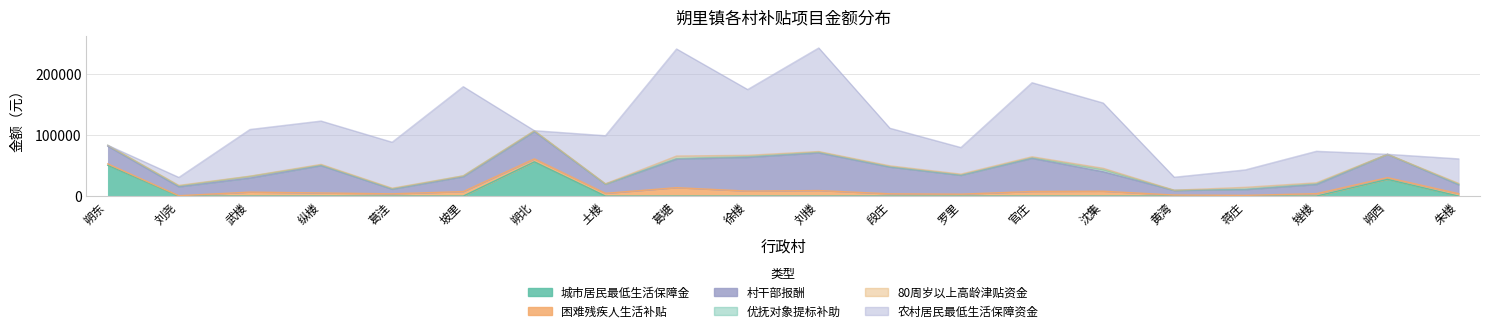

Reading left to right, extract all data points from this chart.

城市居民最低生活保障金: 50250.0	0.0	0.0	0.0	0.0	0.0	55908.0	0.0	0.0	0.0	0.0	0.0	0.0	0.0	0.0	0.0	0.0	0.0	27279.0	0.0
困难残疾人生活补贴: 2256.0	564.0	6486.0	5076.0	3666.0	7332.0	4794.0	4512.0	13724.0	8084.0	9024.0	3666.0	3102.0	7520.0	7896.0	1692.0	1128.0	3948.0	2820.0	3948.0
村干部报酬: 28892.0	14521.0	22883.5	44538.0	7423.0	24278.5	44446.0	14846.0	46547.5	54985.0	61393.5	43536.7	30706.5	53970.5	31701.5	7423.0	9432.5	14846.0	37924.5	14446.0
优抚对象提标补助: 1429.0	1404.0	2770.0	976.0	839.0	1233.0	1177.0	59.0	1478.0	1451.0	1329.0	823.0	533.0	1147.0	3518.0	205.0	852.0	1445.0	156.0	1046.0
80周岁以上高龄津贴资金: 0.0	945.0	405.0	1125.0	945.0	270.0	405.0	675.0	3615.0	2025.0	945.0	1350.0	1485.0	1530.0	2250.0	270.0	2880.0	1440.0	0.0	1305.0
农村居民最低生活保障资金: 0.0	12957.0	76071.0	70684.0	74969.0	145367.0	0.0	78390.0	174646.0	107268.0	168951.0	61323.0	43331.0	120795.0	106468.0	21108.0	28389.0	51378.0	0.0	39928.0